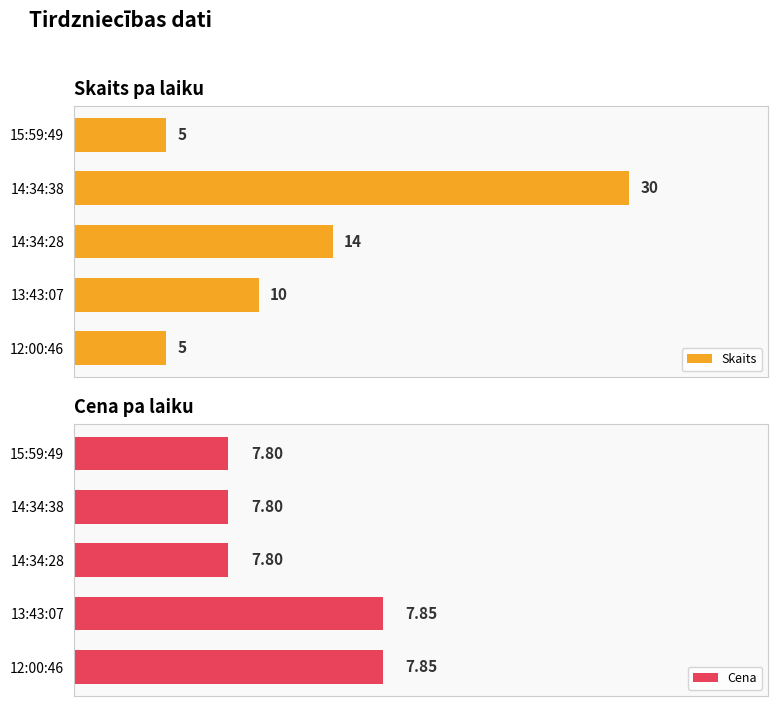

Count the number of data series in this chart.

2